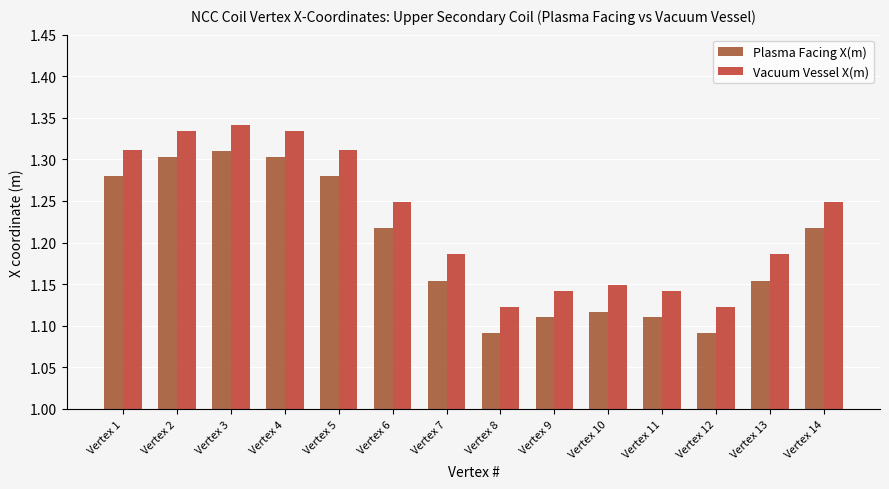

What is the sum of the Plasma Facing X(m) values at Vertex 14 and Vertex 6?

2.4